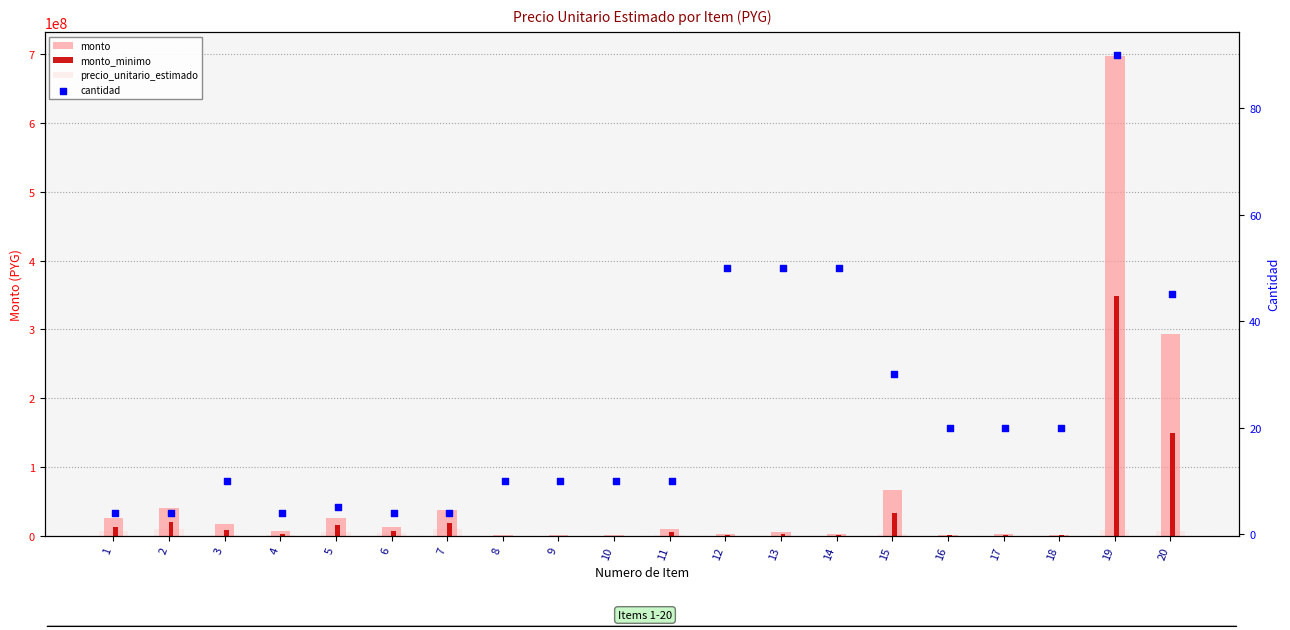

Which series has the widest spread of Y values?

monto